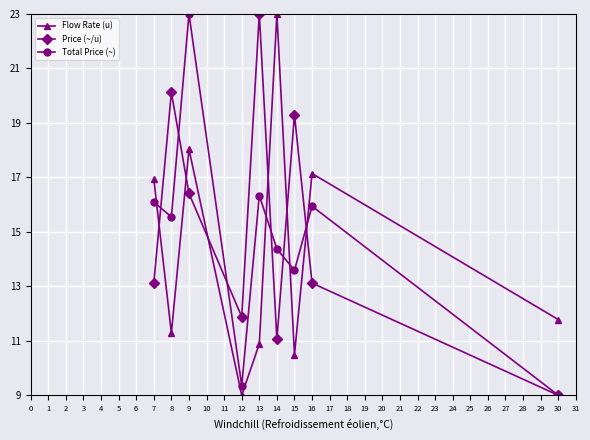

What is the value of the Total Price (~) point at the 8th from the left?

15.9